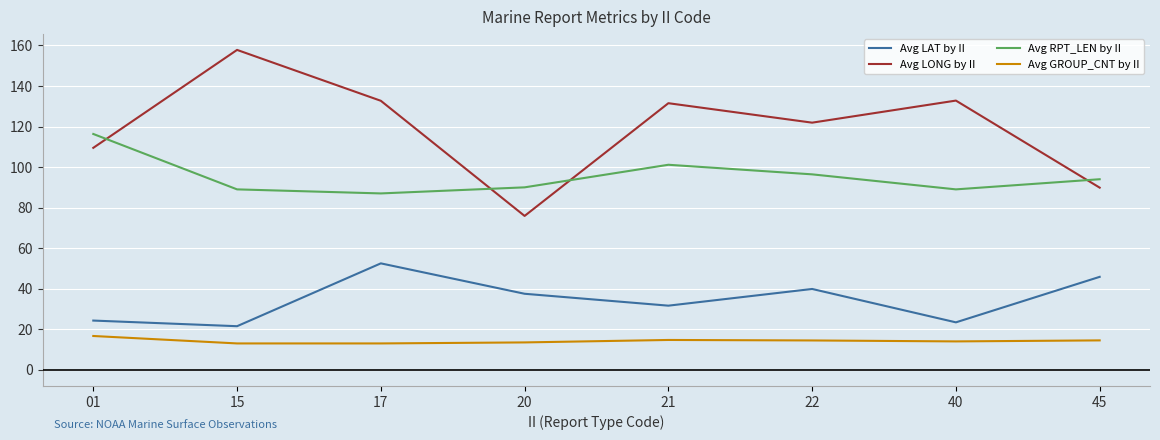

What is the difference between the Avg LAT by II values at 15 and 22?

18.4